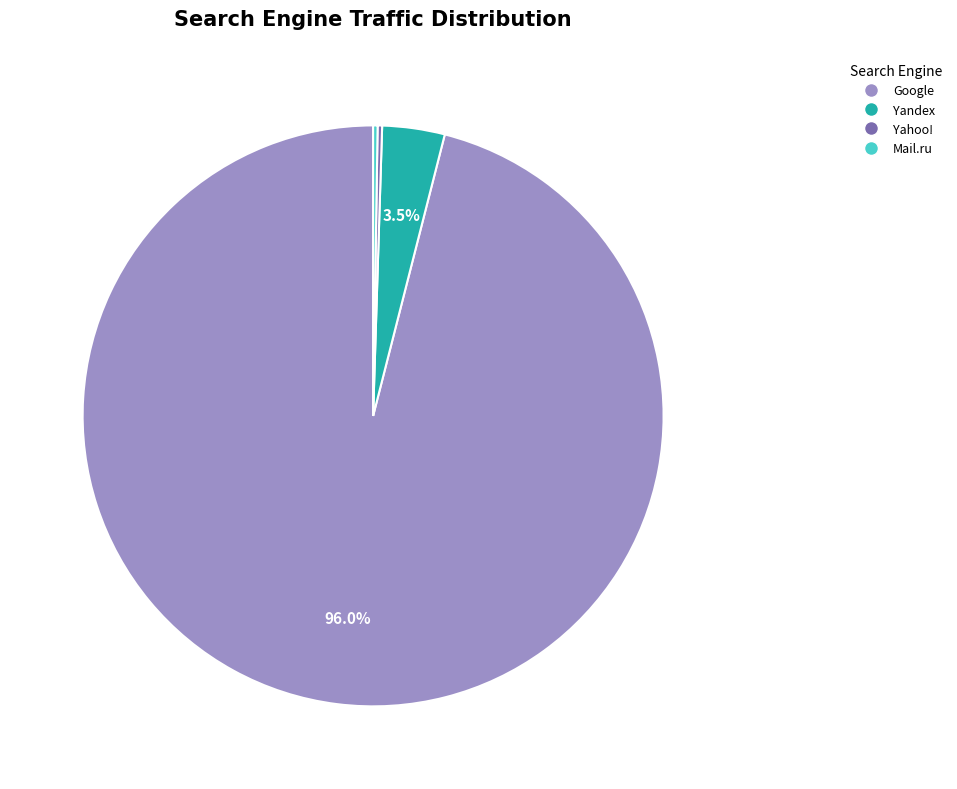

What is the largest slice in the pie chart?

Google